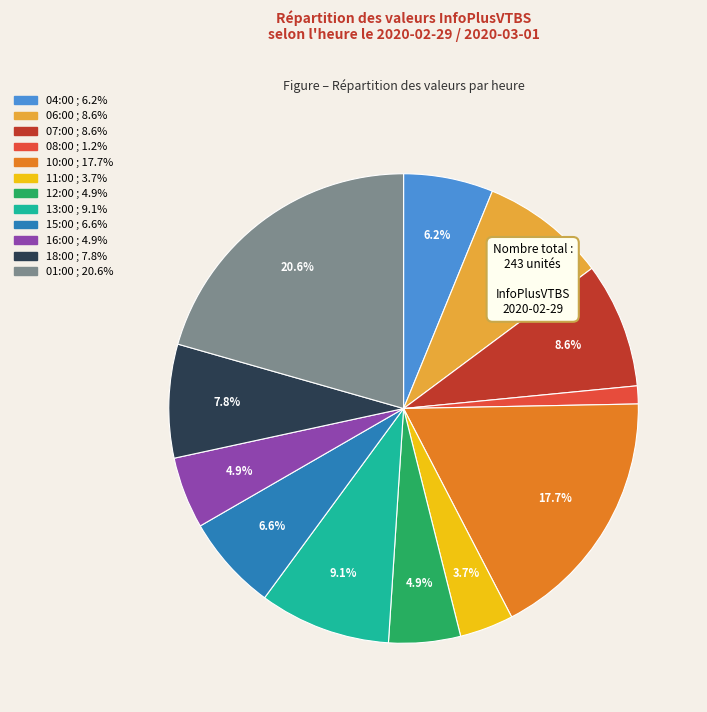

To the nearest percent, what percentage of the pie is 11:00?

4%